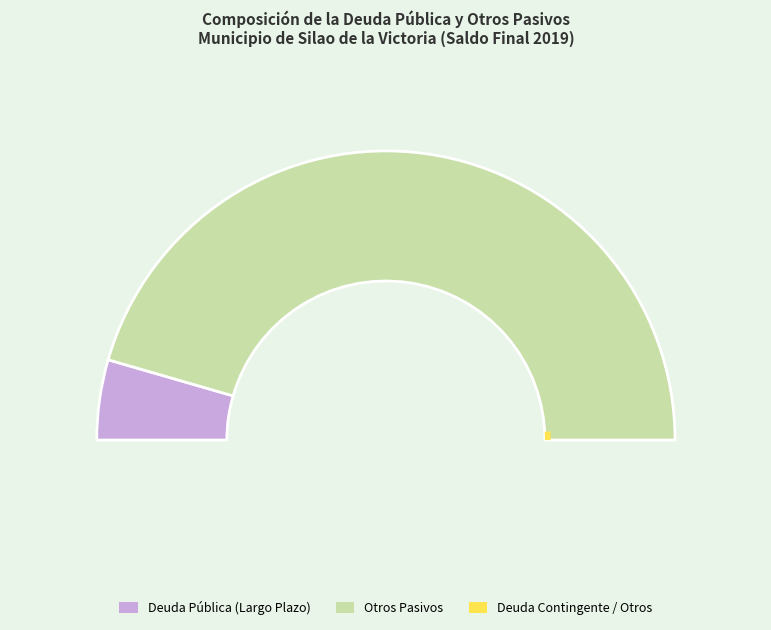

Count the number of slices in the pie.

2